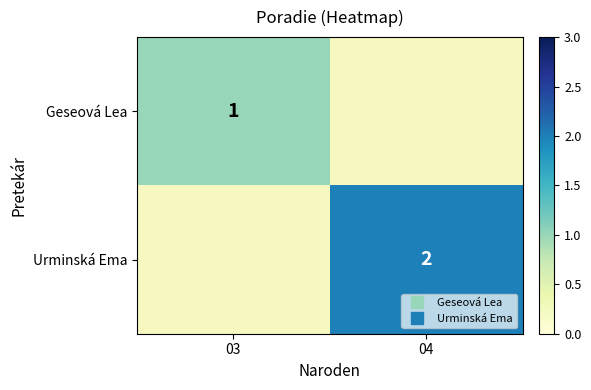

The Geseová Lea series shows 1.3 at 03. True or false?

False